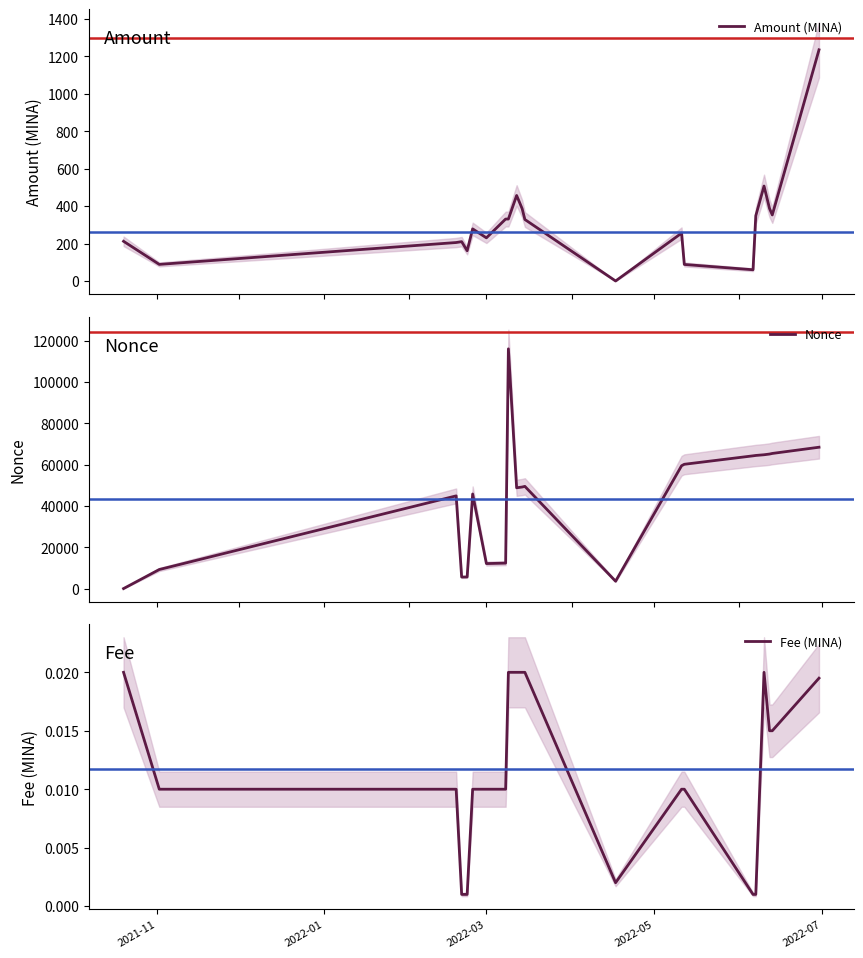

What is the maximum value for Amount (MINA)?

1234.7